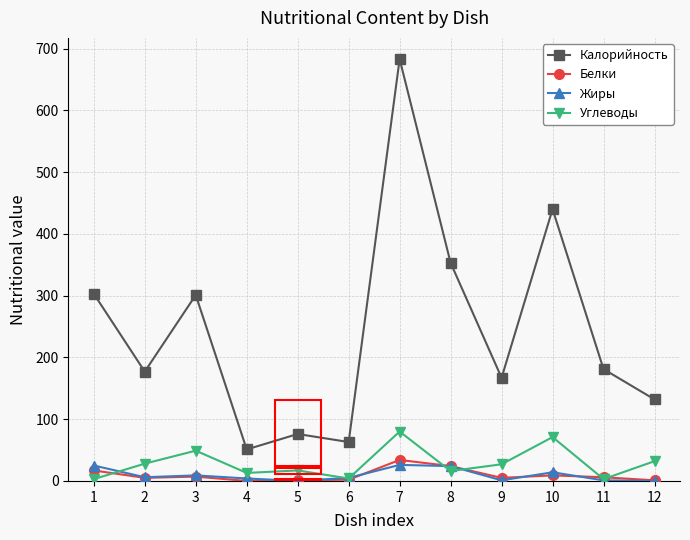

What is the highest value of the Белки series?

34